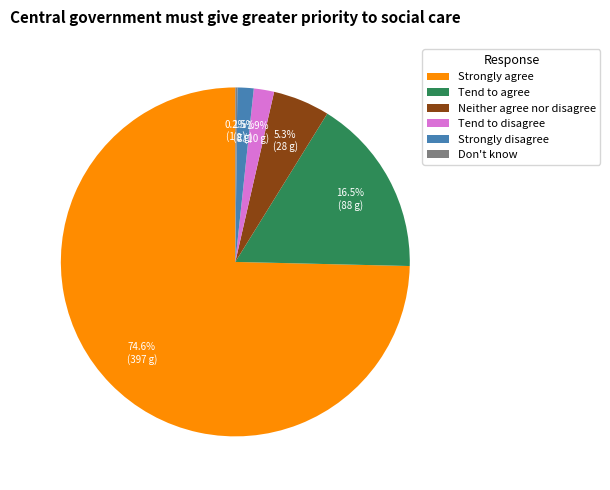

Between Strongly agree and Tend to agree, which is larger?

Strongly agree